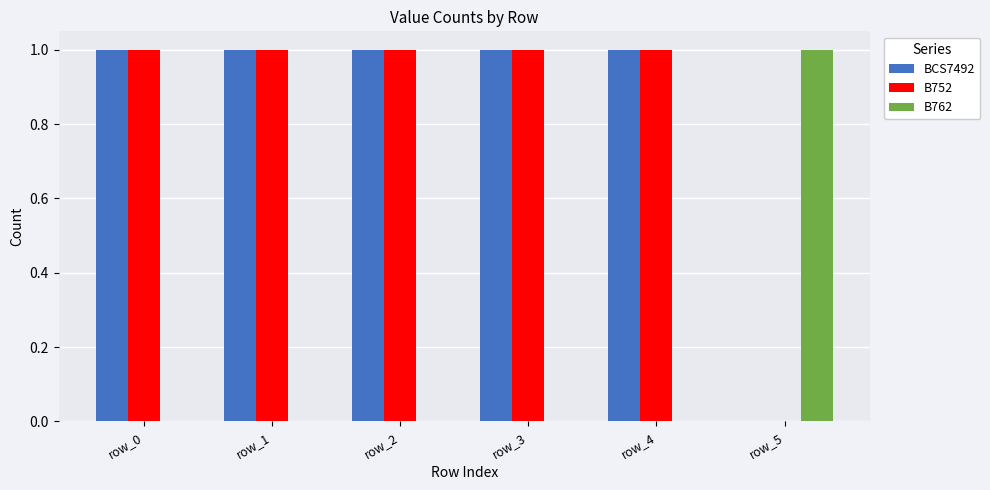

What are all the series names shown in the legend?

BCS7492, B752, B762